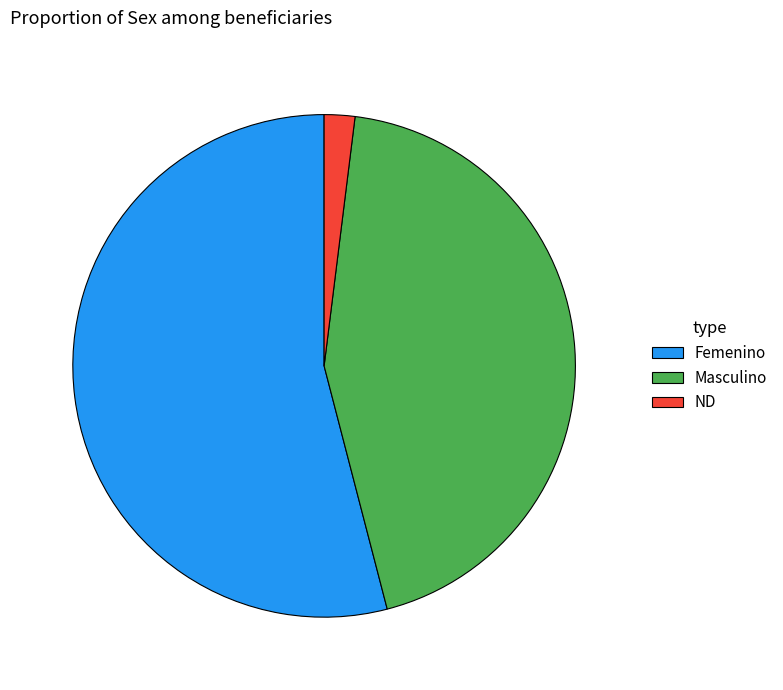

Which has a higher value, Masculino or ND?

Masculino